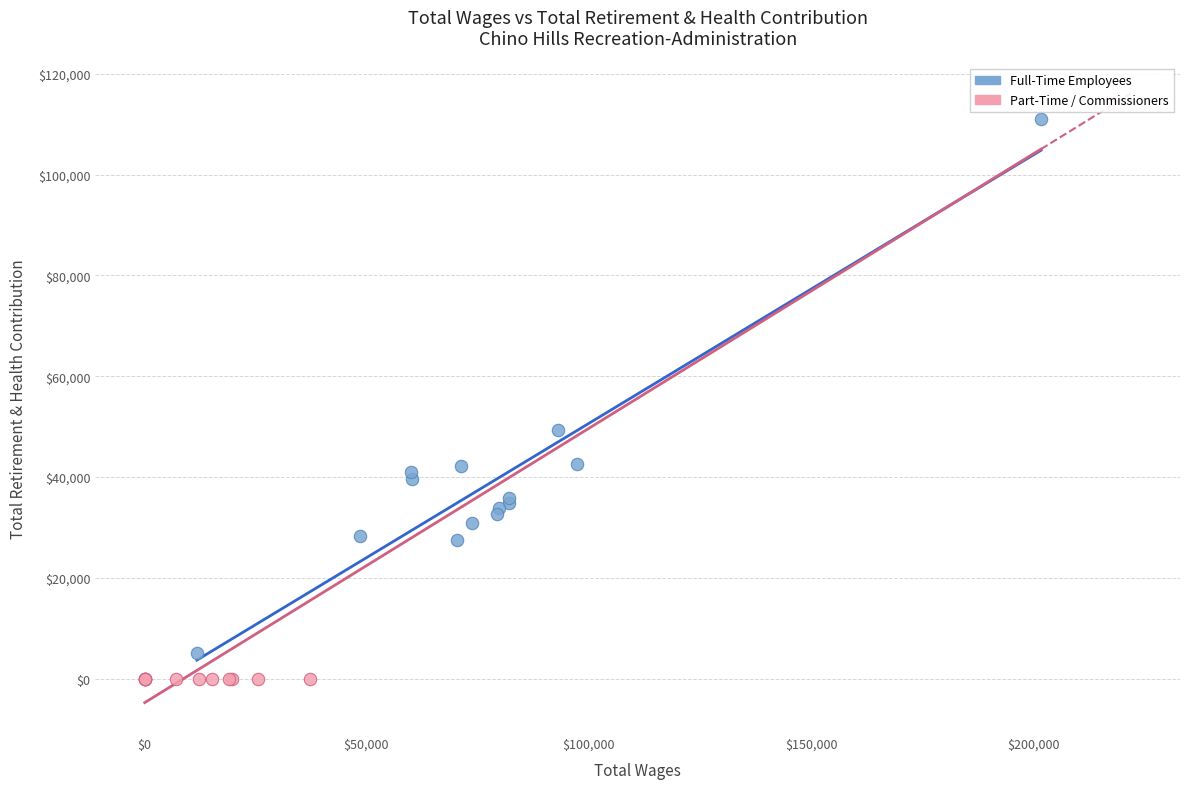

Which series reaches the minimum Y coordinate?

Part-Time / Commissioners